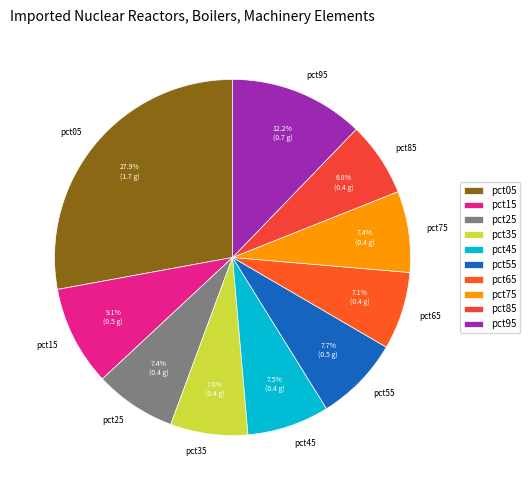

Count the number of slices in the pie.

10